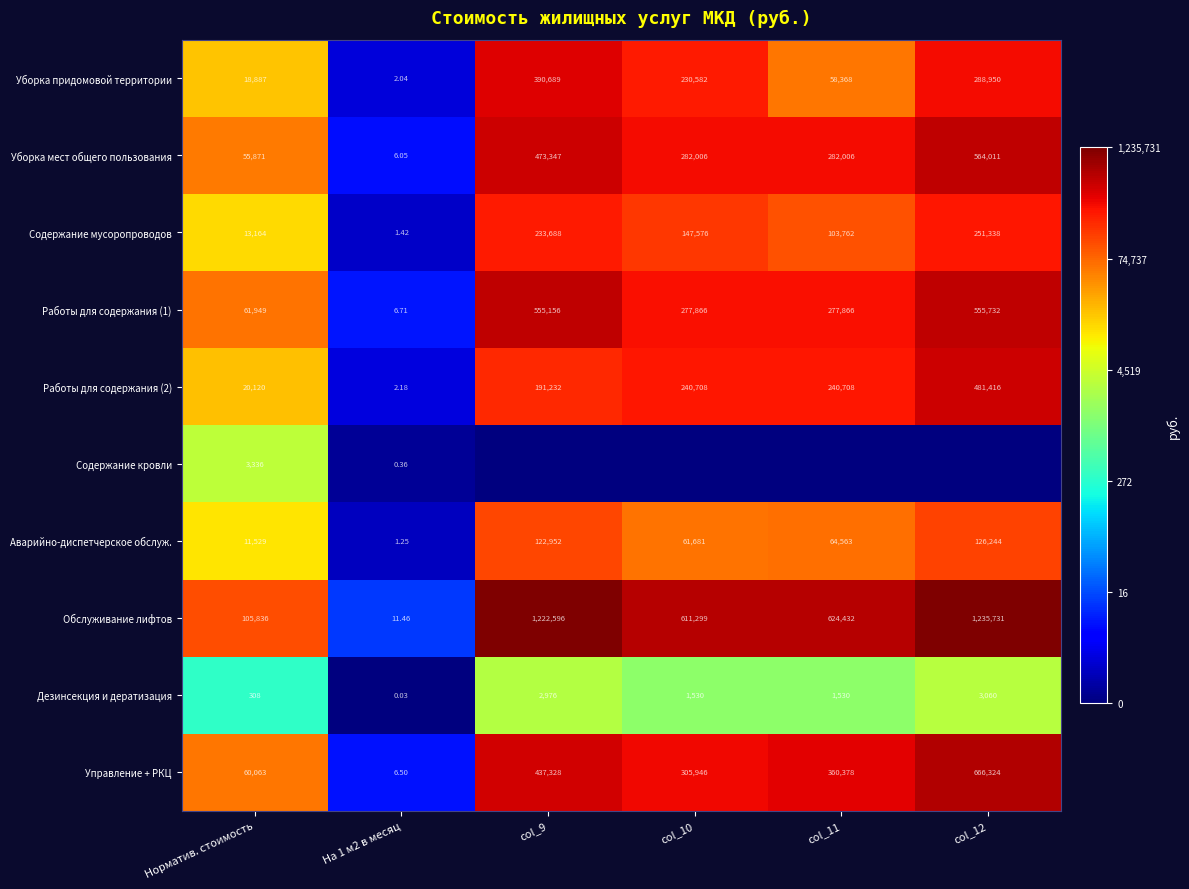

Is the value of Управление + РКЦ at На 1 м2 в месяц greater than the value of Содержание мусоропроводов at На 1 м2 в месяц?

Yes